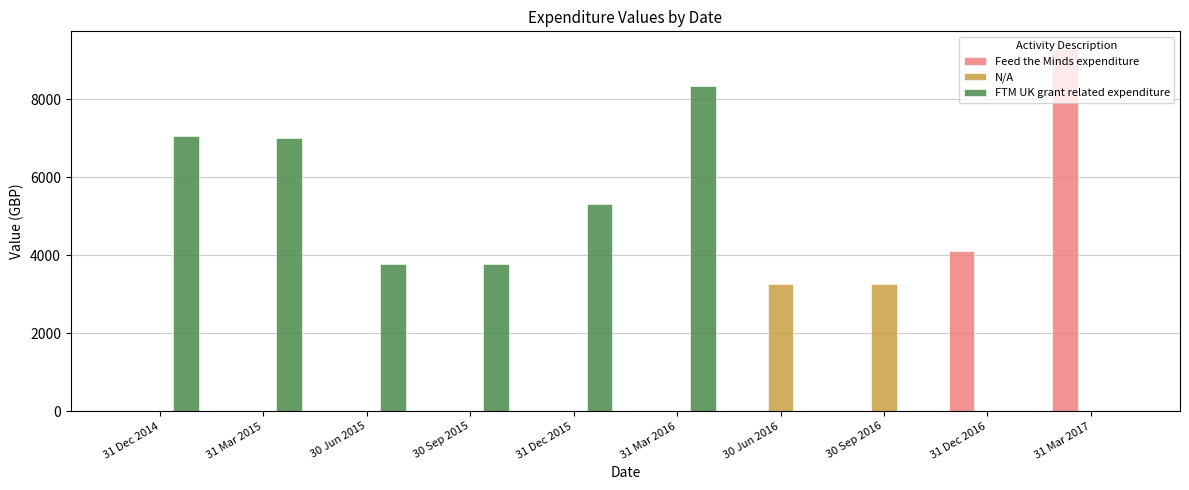

Where is Feed the Minds expenditure nearest to the value 4636?

31 Dec 2016